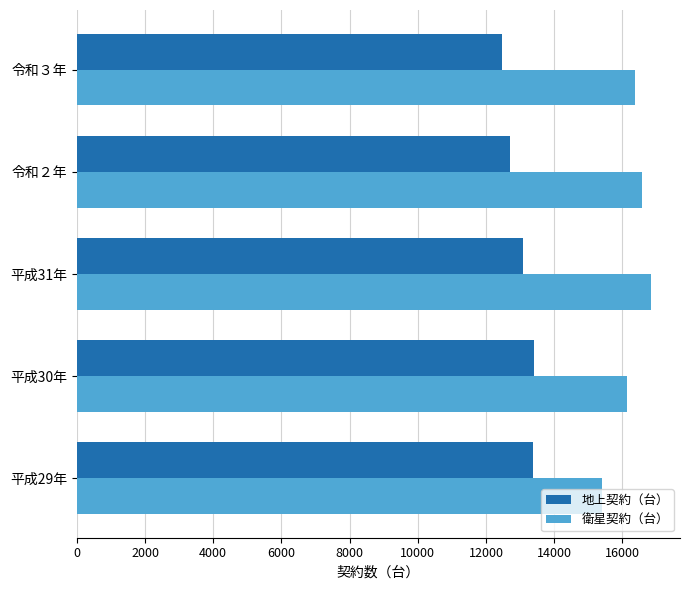

Read the 地上契約（台） value at 平成30年, to the nearest 10.

13410